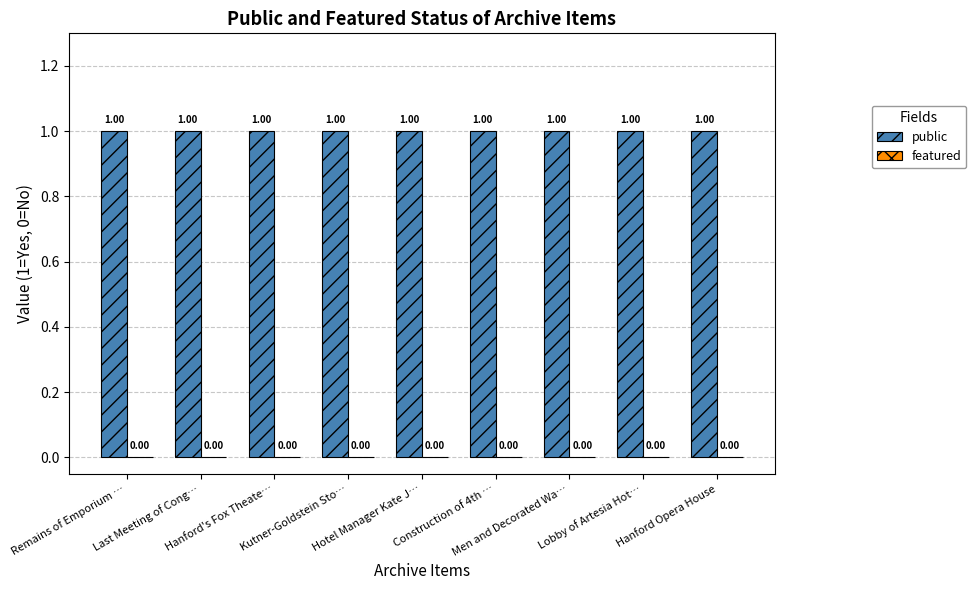

How many groups of bars are there?

9